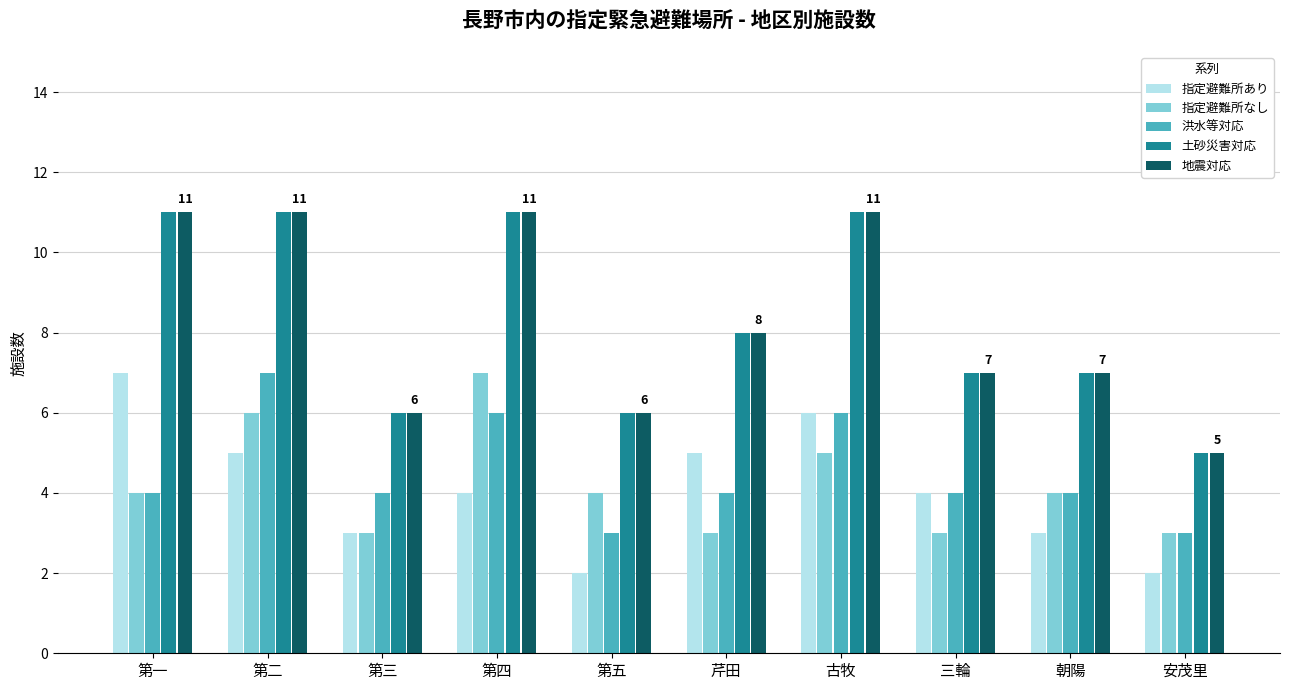

How many series are shown in this chart?

5